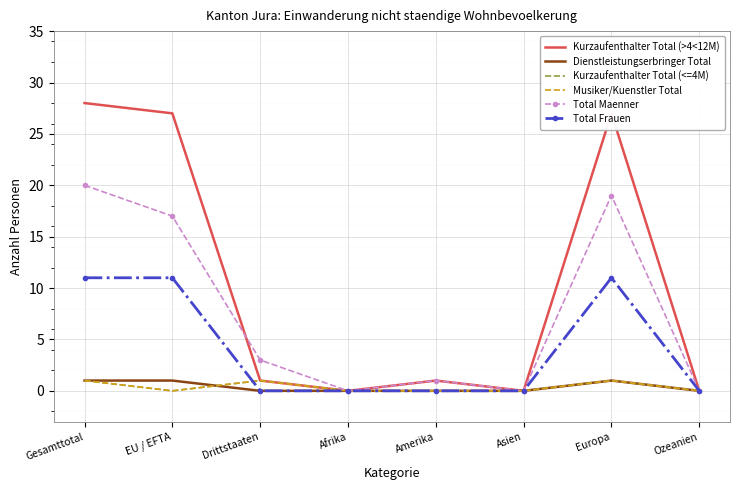

Rank the series by their maximum value, from lowest to highest.

Dienstleistungserbringer Total, Kurzaufenthalter Total (<=4M), Musiker/Kuenstler Total, Total Frauen, Total Maenner, Kurzaufenthalter Total (>4<12M)